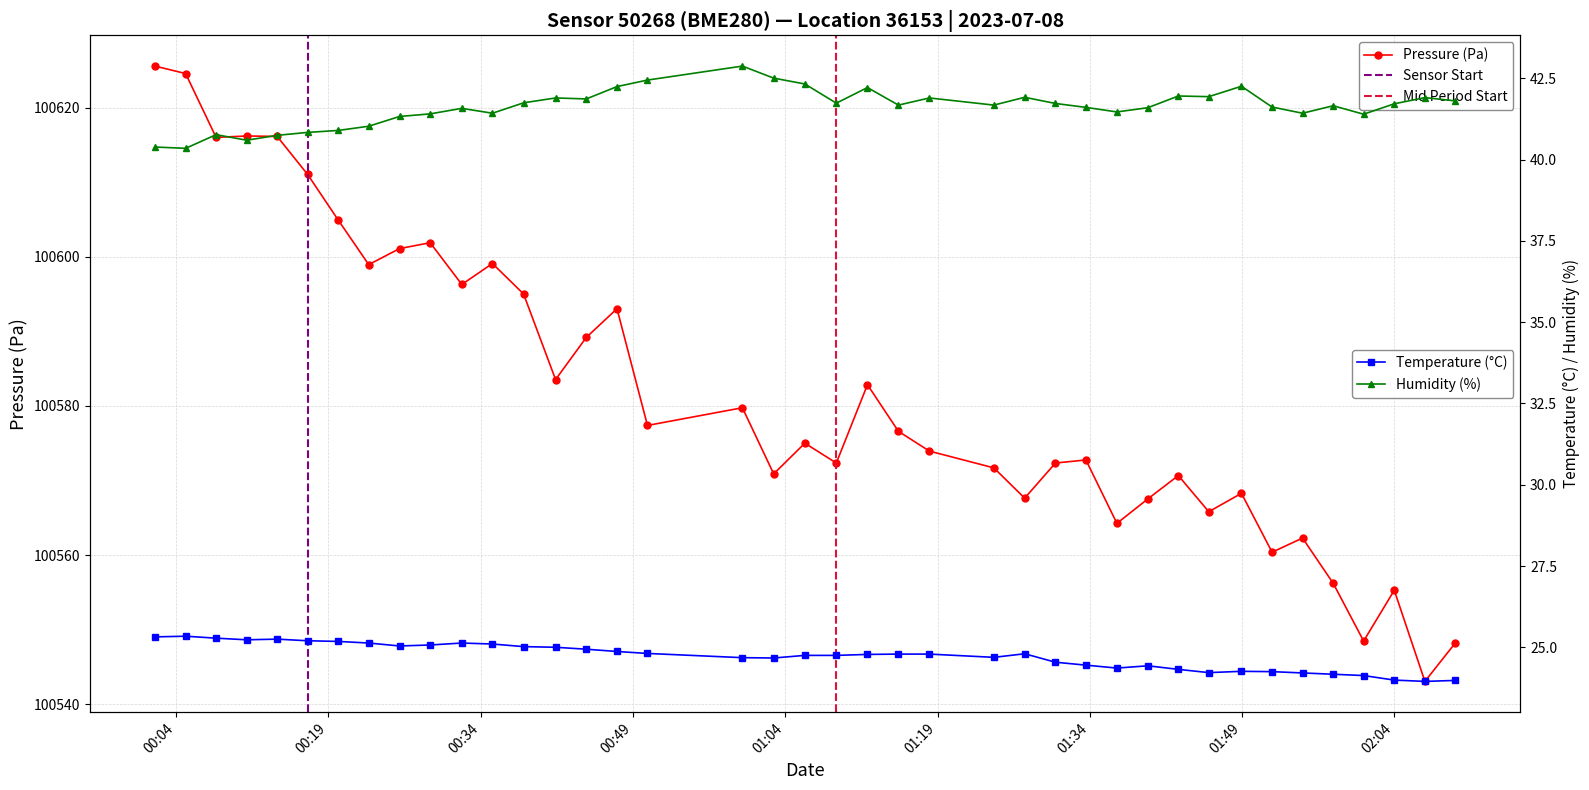

True or false: Temperature (°C) and Humidity (%) intersect in this chart.

False